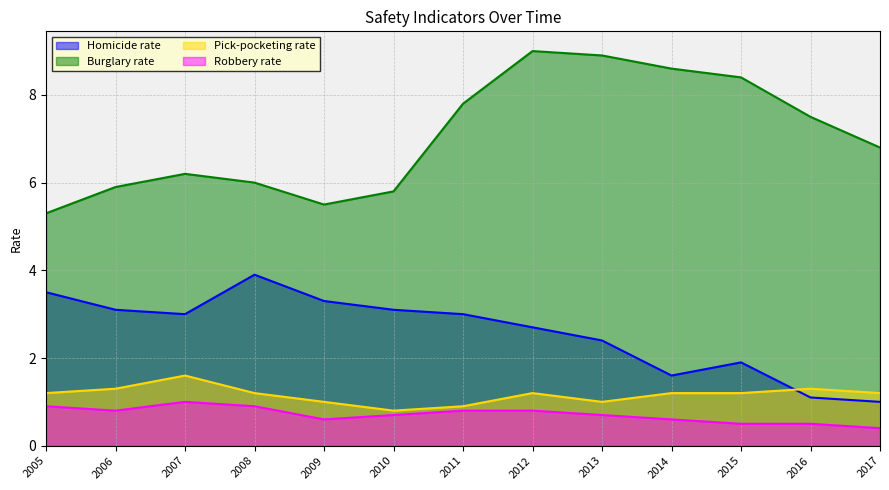

What is the difference between the highest and lowest values at 2011?

7.0